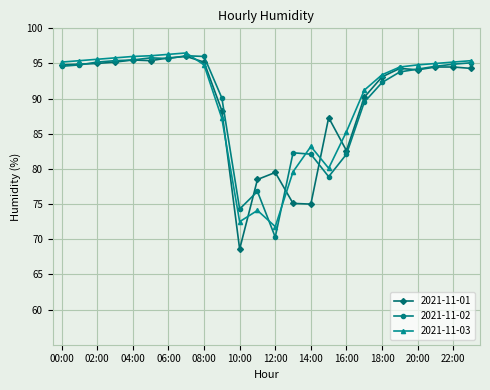

What is the maximum value shown in the chart?

96.5